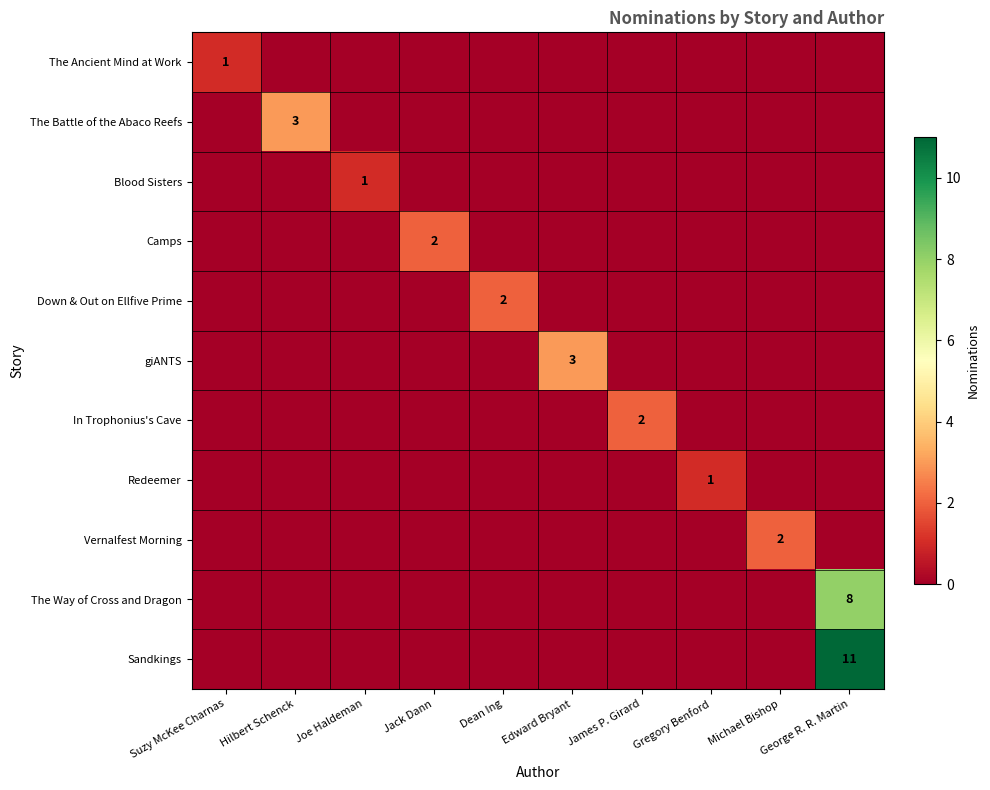

The value of The Battle of the Abaco Reefs at Hilbert Schenck is 4. True or false?

False